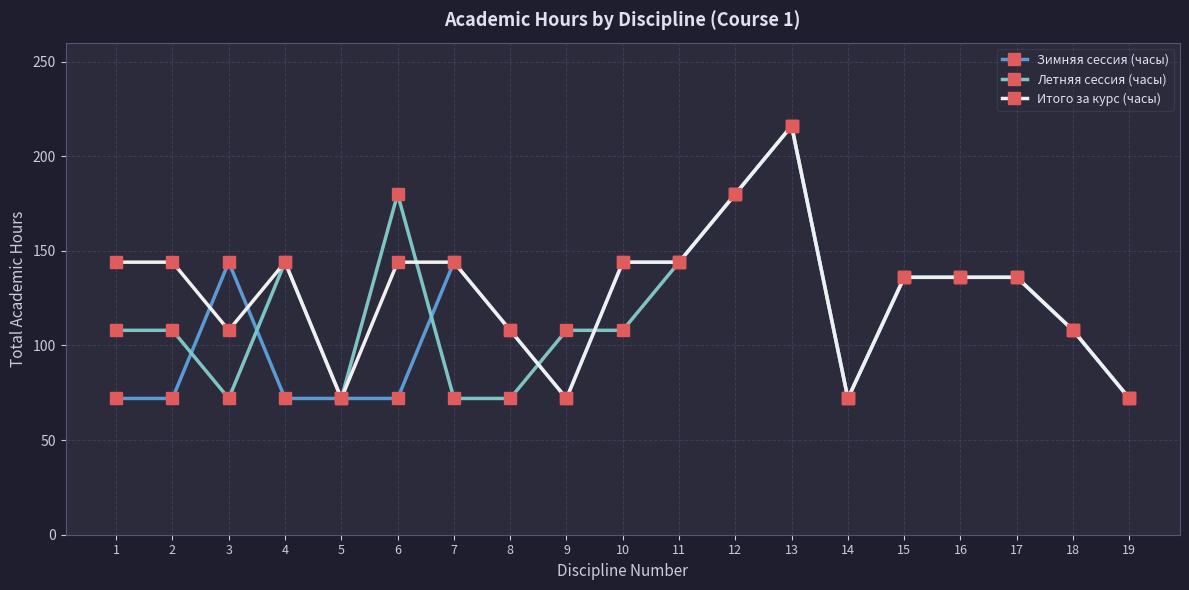

Is the value of Летняя сессия (часы) at 2 greater than the value of Итого за курс (часы) at 4?

No